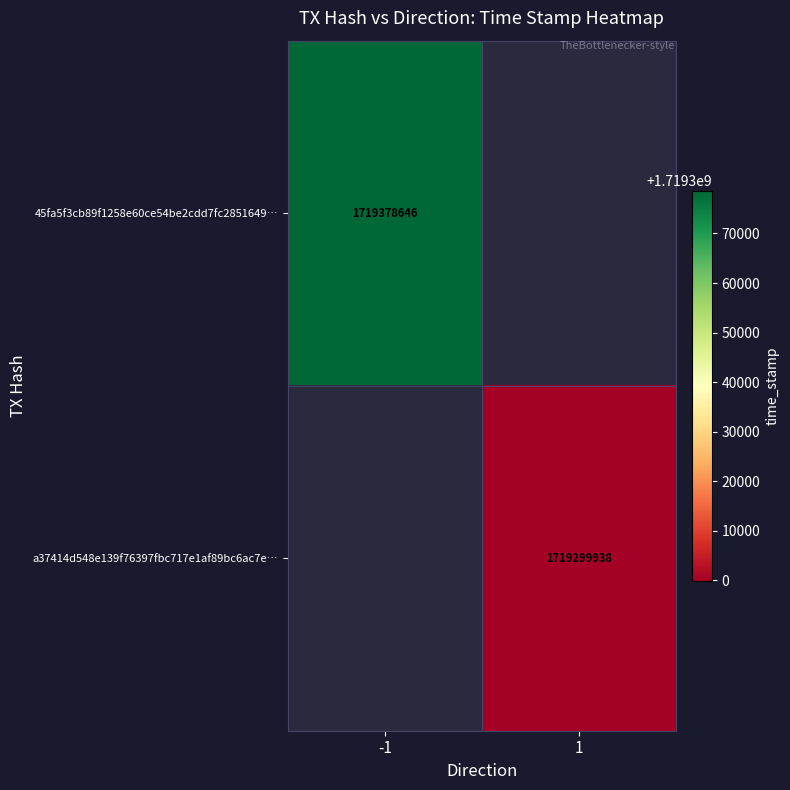

Is the value of 45fa5f3cb89f1258e60ce54be2cdd7fc2851649… at -1 greater than the value of a37414d548e139f76397fbc717e1af89bc6ac7e… at 1?

Yes